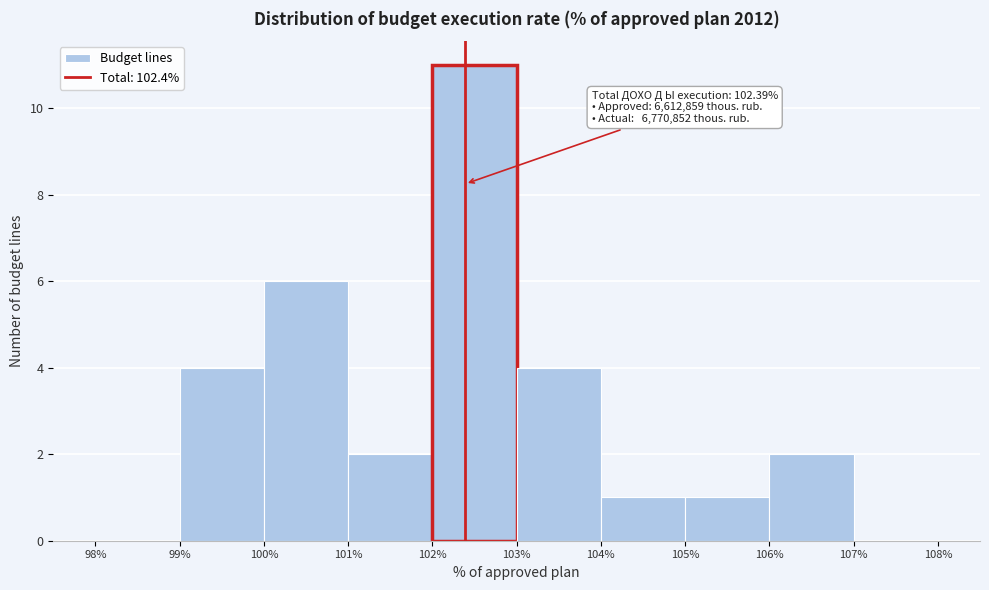

Over which range of the x-axis is the bar tallest?

102% to 103%